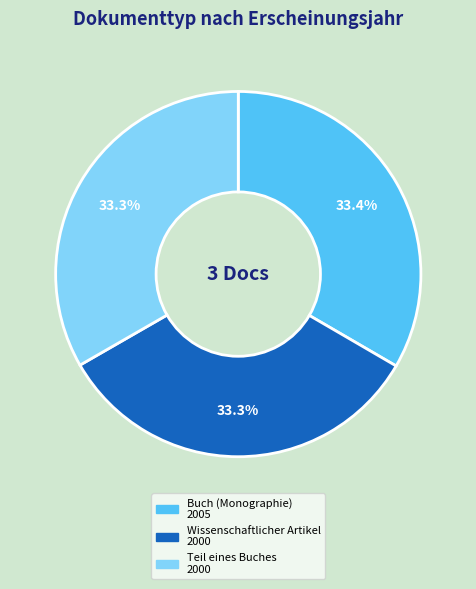

Is there any slice that represents more than half of the pie?

No